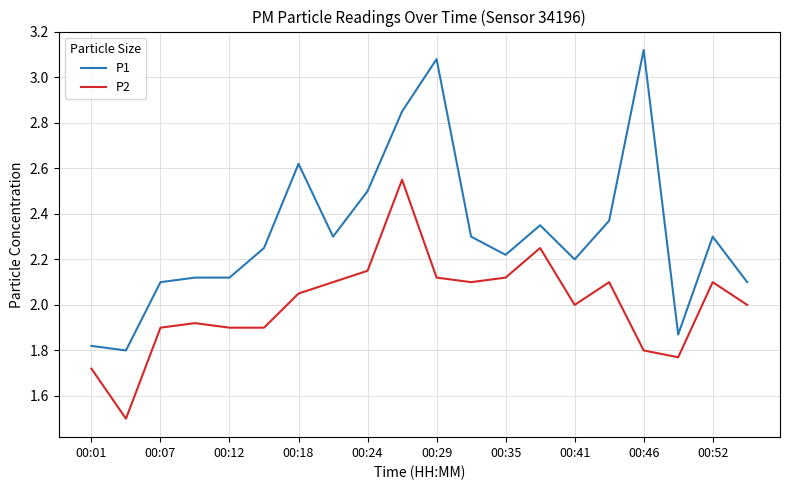

How many lines are shown in the chart?

2